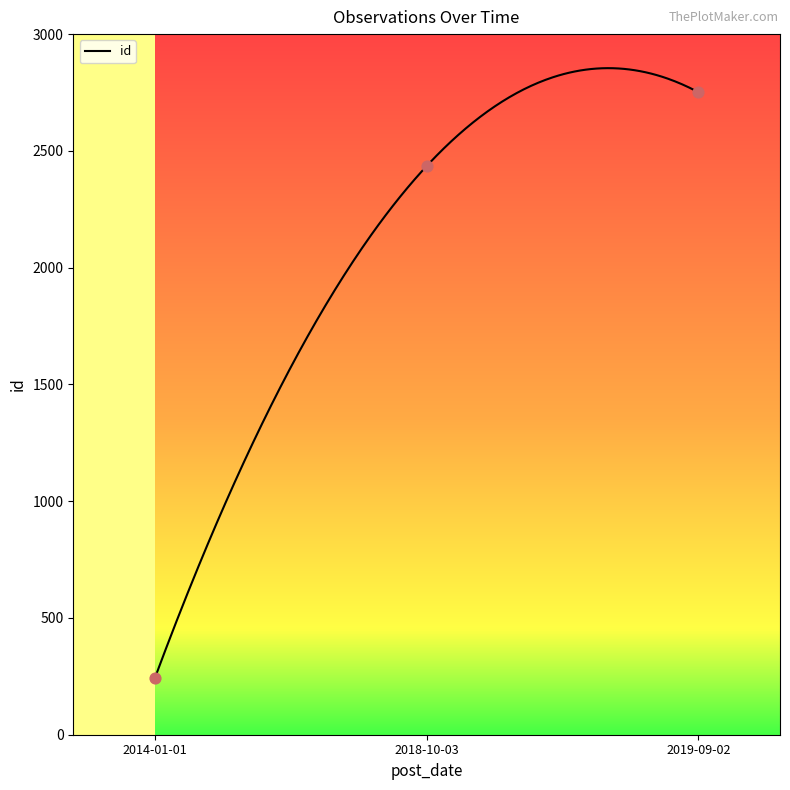

What is the ratio of the value at 2014-01-01 to the value at 2018-10-03?

0.1